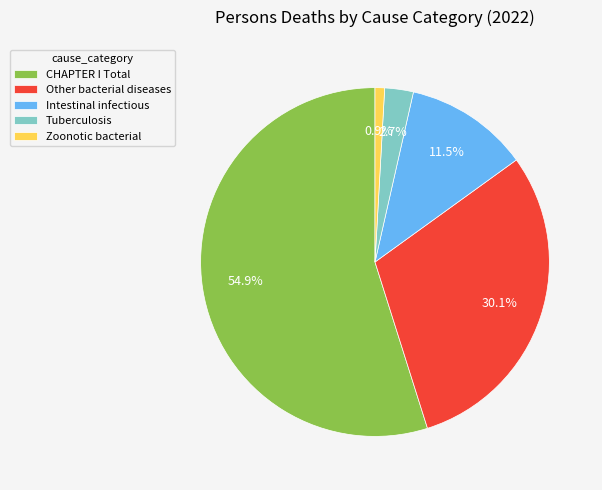

Is there a majority slice in this chart?

Yes